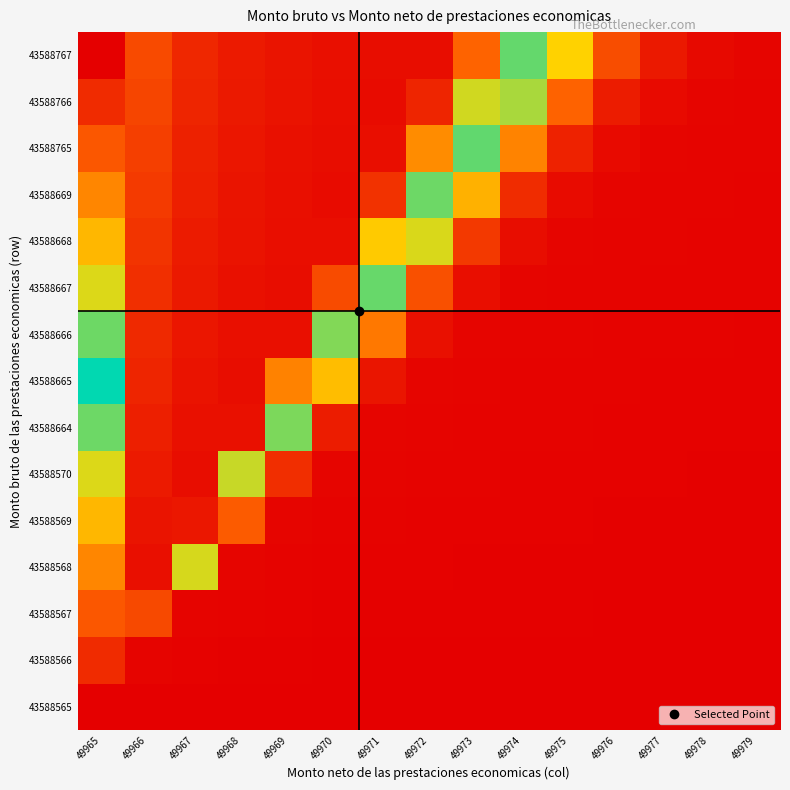

Rank the series at 49974 from highest to lowest value.

43588767, 43588766, 43588765, 43588669, 43588668, 43588667, 43588666, 43588665, 43588664, 43588570, 43588569, 43588568, 43588567, 43588566, 43588565